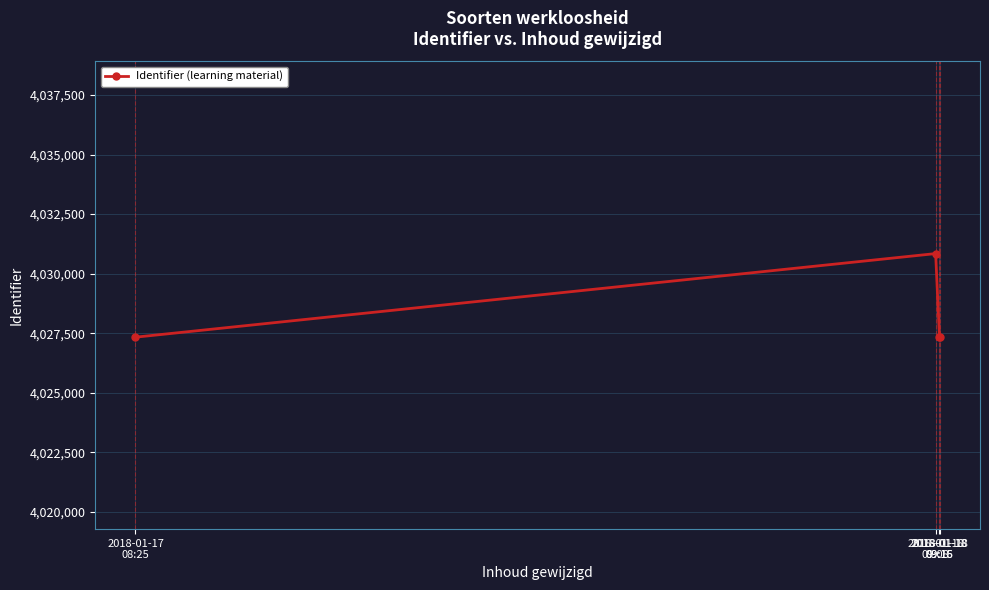

How many categories are shown in the chart?

4